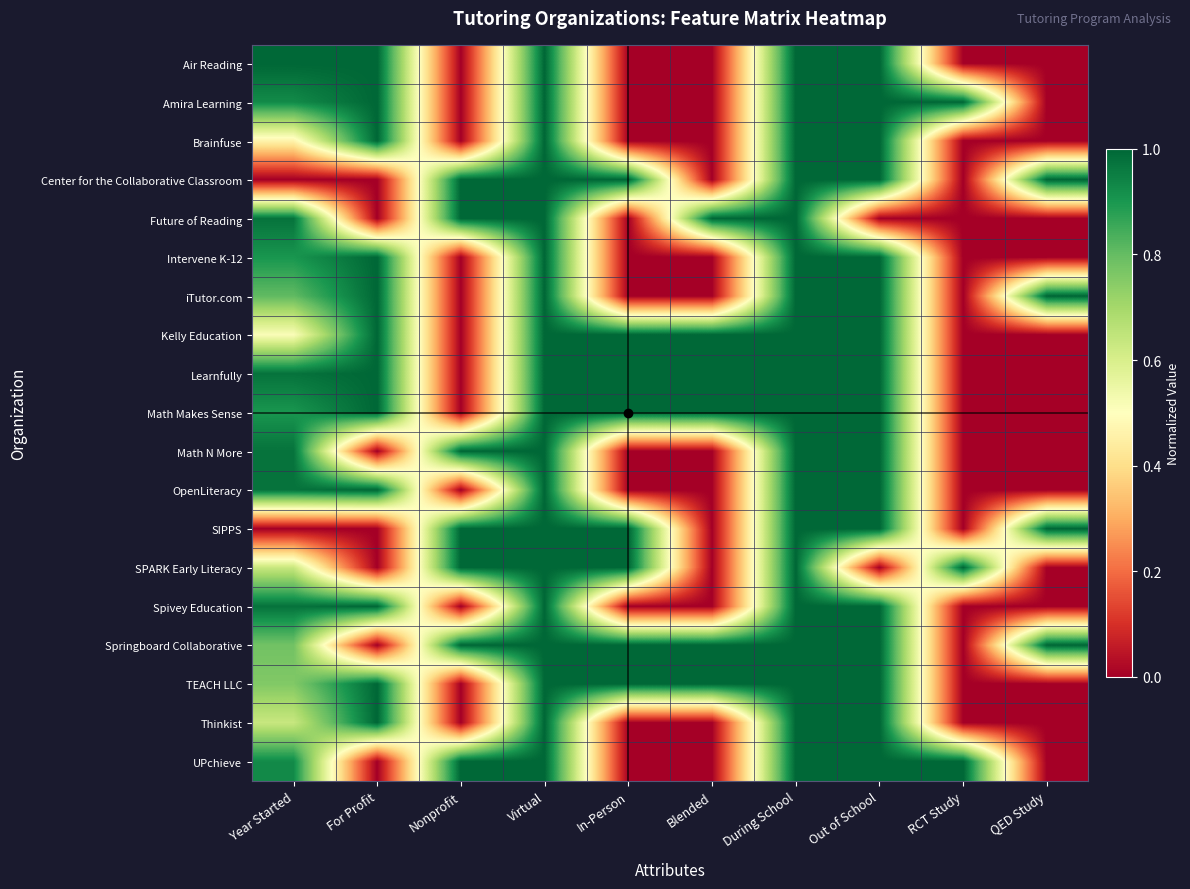

At which category is the sum across all series the highest?

Virtual